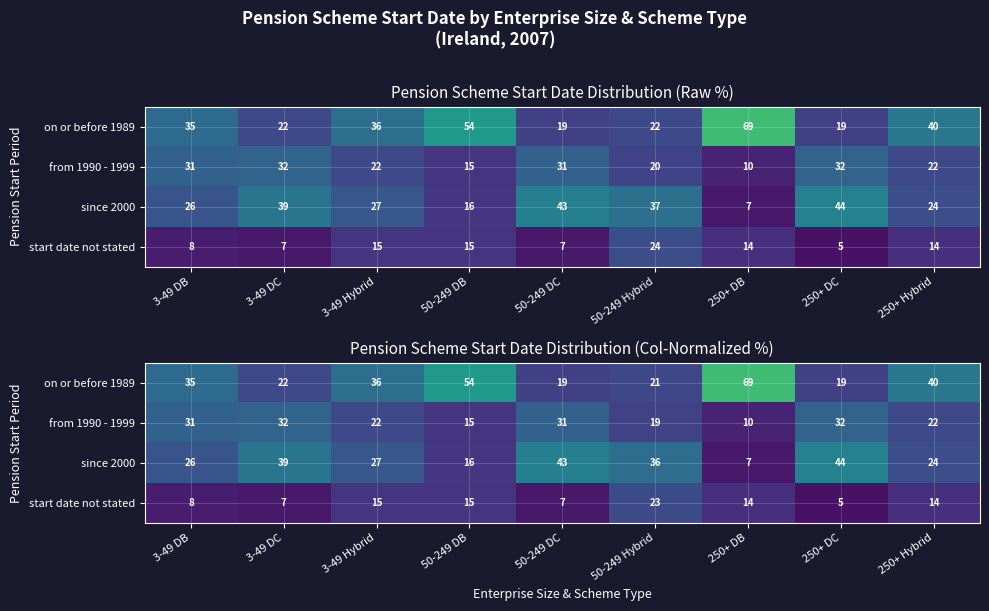

What value does the start date not stated series have at 50-249 DC?

7.0